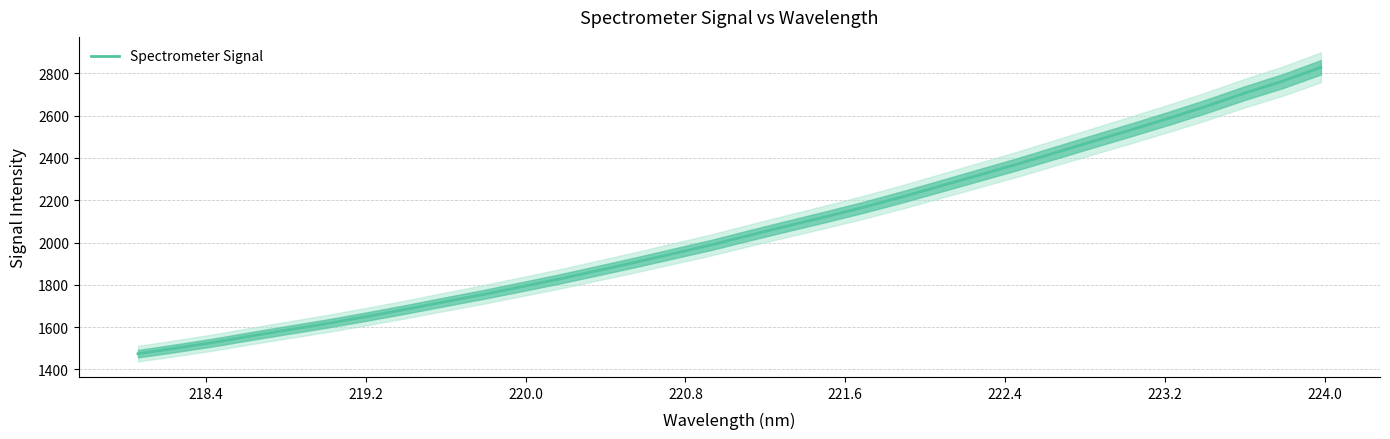

What is the lowest value of the Spectrometer Signal series?

1474.5